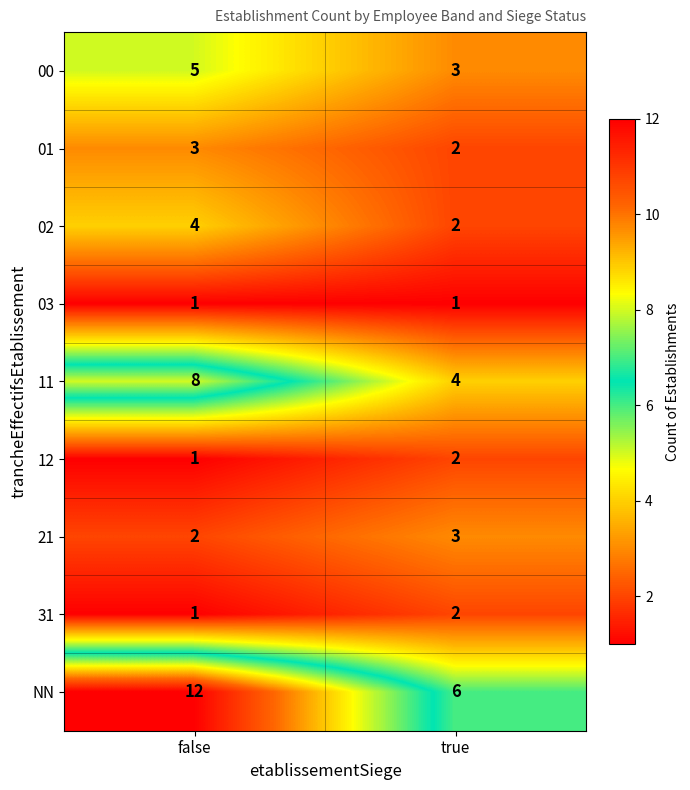

True or false: 01 has a value of 3 at true.

False